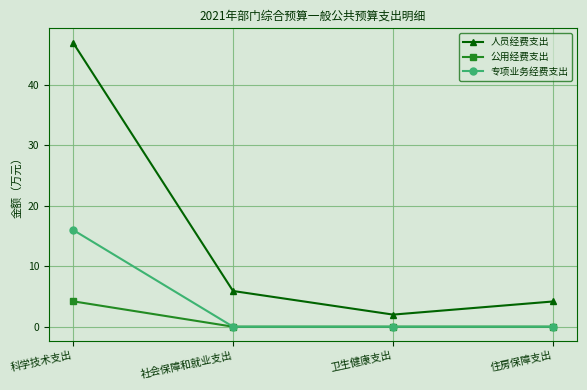

True or false: 人员经费支出 has more than 1 points higher than both neighbors.

False